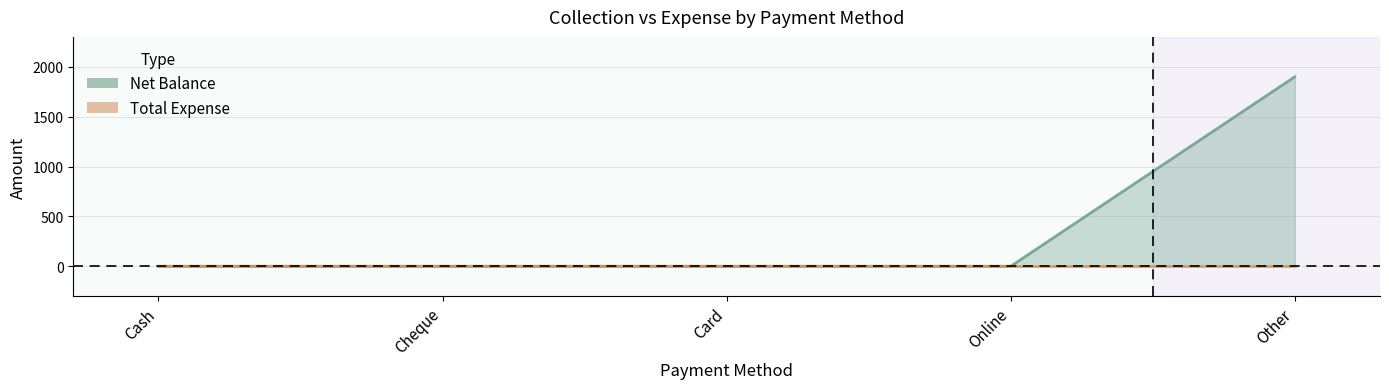

At which category is the sum across all series the highest?

Other